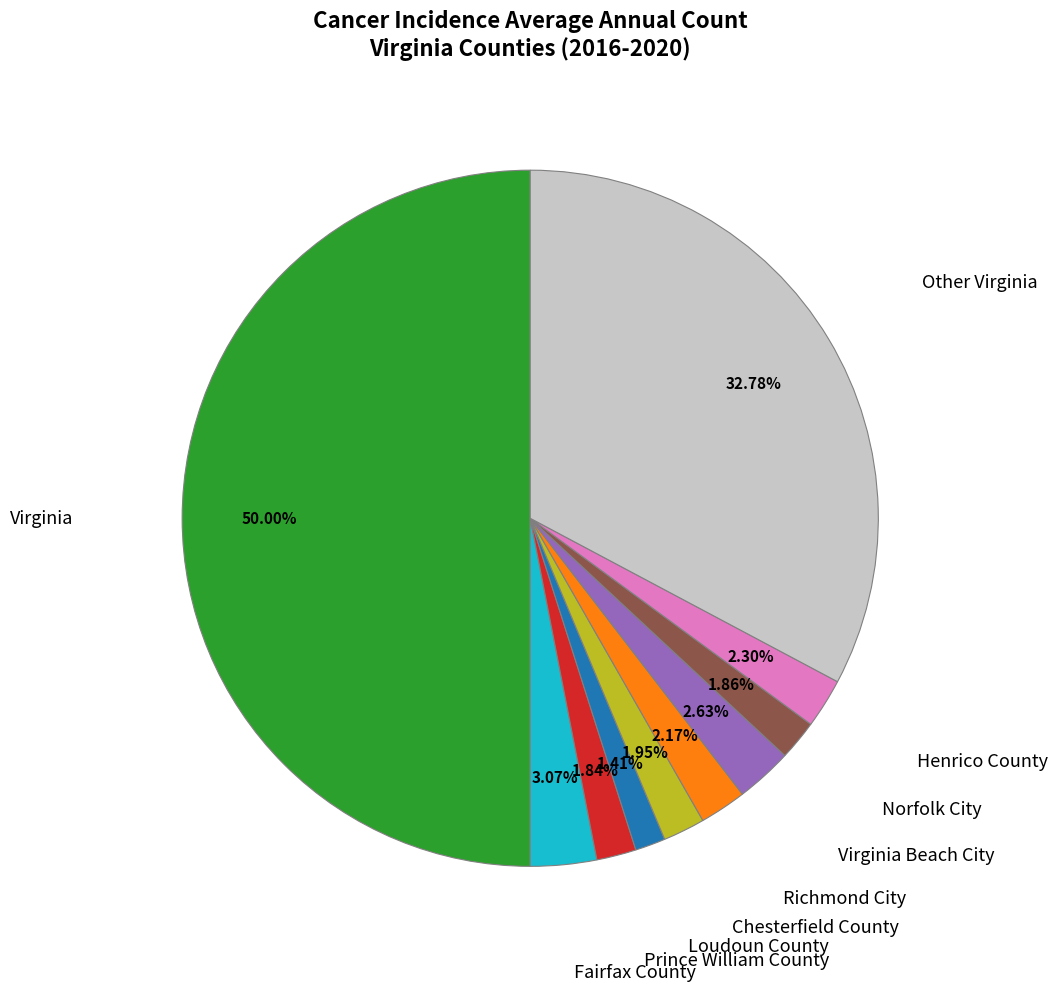

Combined, do Prince William County and Virginia Beach City account for over 50%?

No